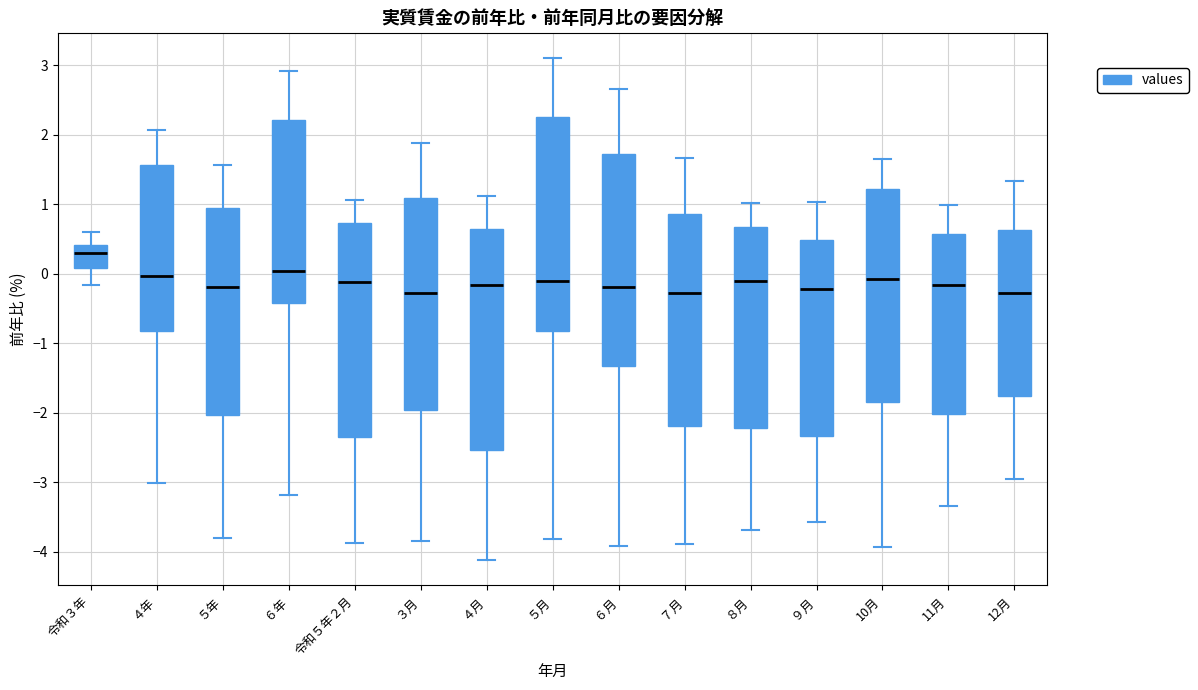

Reading left to right, read every box against the y-axis: the position of its median line, the range the box covers, and the ends of its whiskers. The values are not printed on the chart, so give them approximately, as read against the axis.

令和３年: median 0.3, box 0.1 to 0.4, whiskers -0.2 to 0.6
４年: median 0.0, box -0.8 to 1.6, whiskers -3.0 to 2.1
５年: median -0.2, box -2.0 to 0.9, whiskers -3.8 to 1.6
６年: median 0.0, box -0.4 to 2.2, whiskers -3.2 to 2.9
令和５年２月: median -0.1, box -2.3 to 0.7, whiskers -3.9 to 1.1
３月: median -0.3, box -2.0 to 1.1, whiskers -3.8 to 1.9
４月: median -0.2, box -2.5 to 0.6, whiskers -4.1 to 1.1
５月: median -0.1, box -0.8 to 2.3, whiskers -3.8 to 3.1
６月: median -0.2, box -1.3 to 1.7, whiskers -3.9 to 2.7
７月: median -0.3, box -2.2 to 0.9, whiskers -3.9 to 1.7
８月: median -0.1, box -2.2 to 0.7, whiskers -3.7 to 1.0
９月: median -0.2, box -2.3 to 0.5, whiskers -3.6 to 1.0
10月: median -0.1, box -1.9 to 1.2, whiskers -3.9 to 1.6
11月: median -0.2, box -2.0 to 0.6, whiskers -3.3 to 1.0
12月: median -0.3, box -1.8 to 0.6, whiskers -3.0 to 1.3